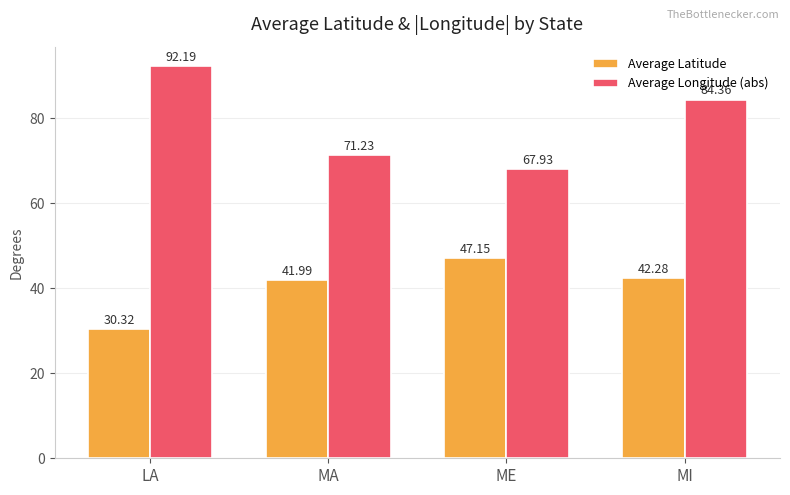

At how many categories does at least one series exceed 47?

4